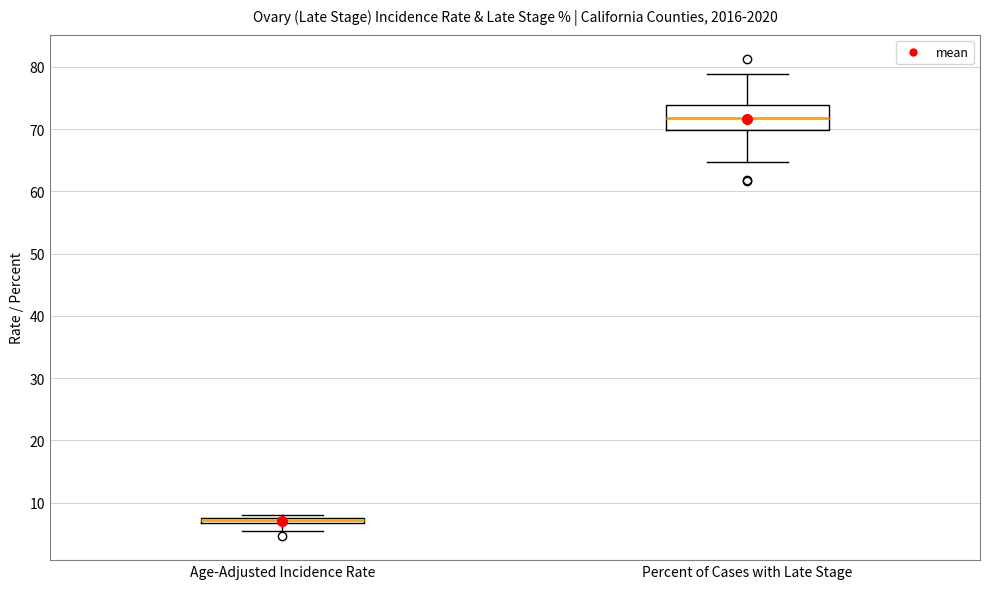

Where does the median line of the box for Percent of Cases with Late Stage sit on the y-axis? The values are not printed on the chart, so give them approximately, as read against the axis.

72